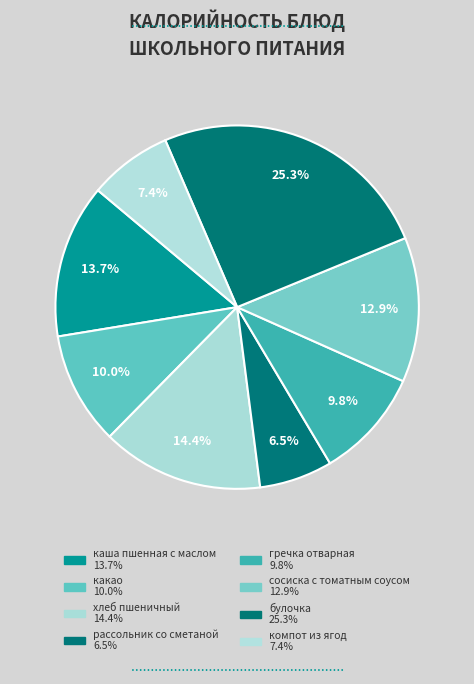

What percentage is the булочка slice, to the nearest percent?

25%